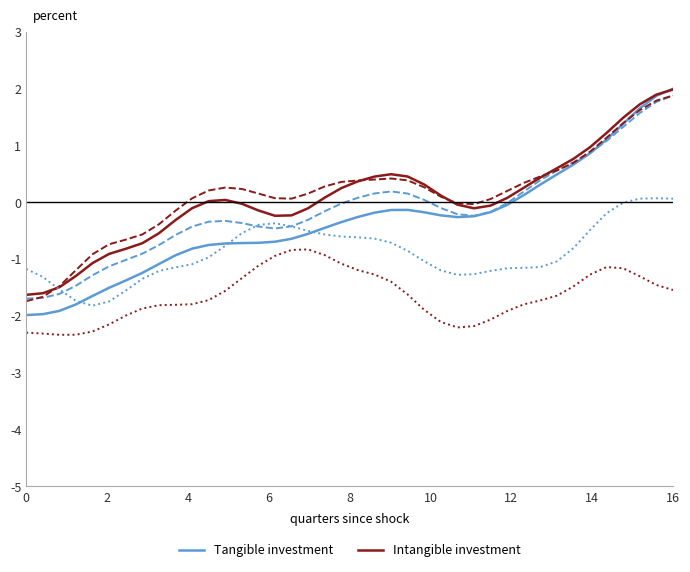

What is the greatest value displayed?

2.0